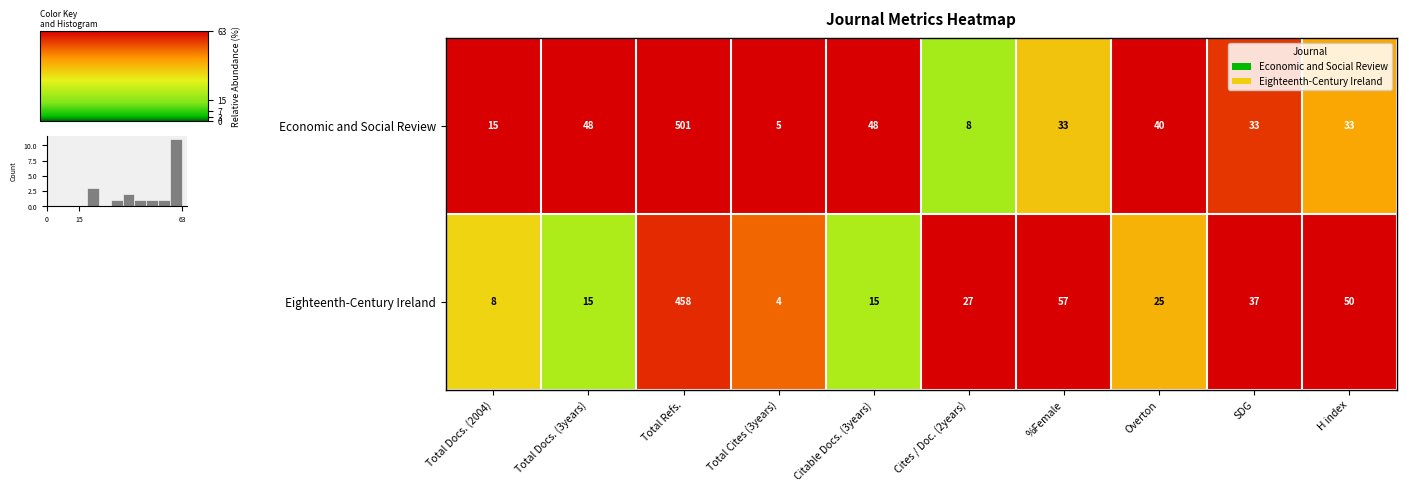

Which category has the lowest value in the Economic and Social Review series?

Total Cites (3years)